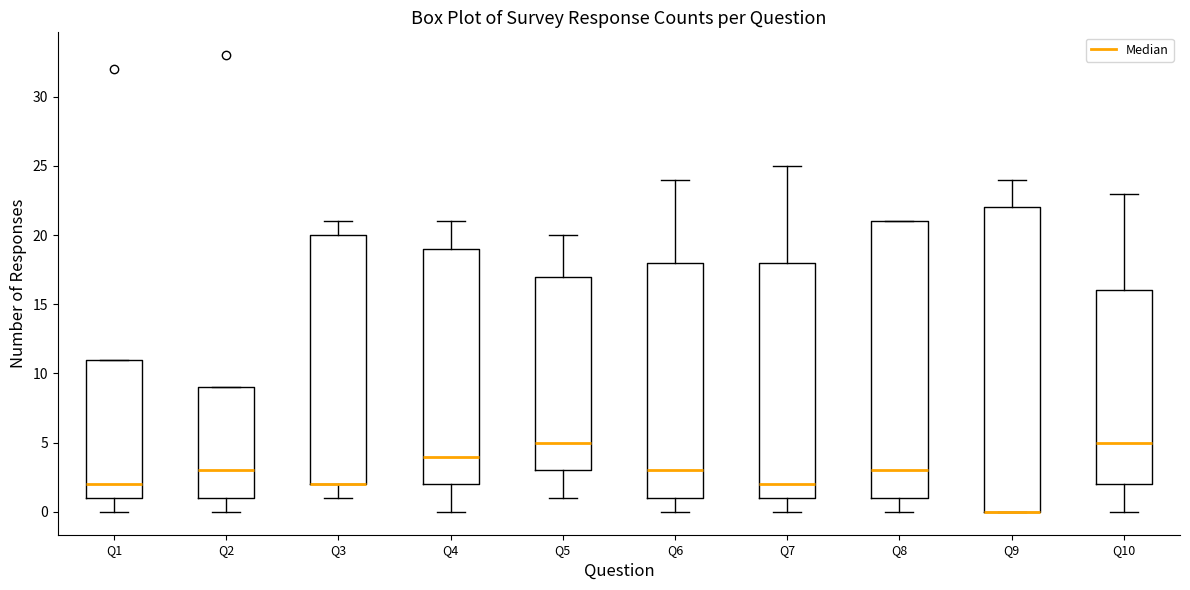

Which box is the tallest, from its lower edge to its upper edge?

Q9